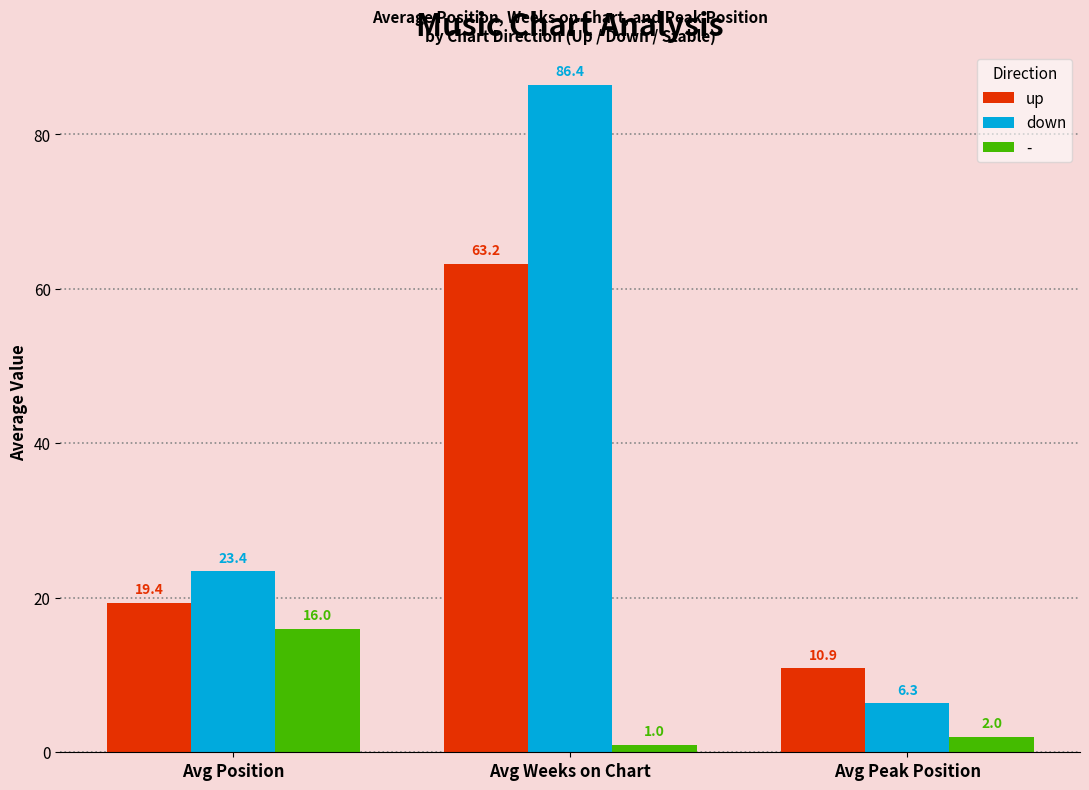

The up series shows 87.3 at Avg Weeks on Chart. True or false?

False